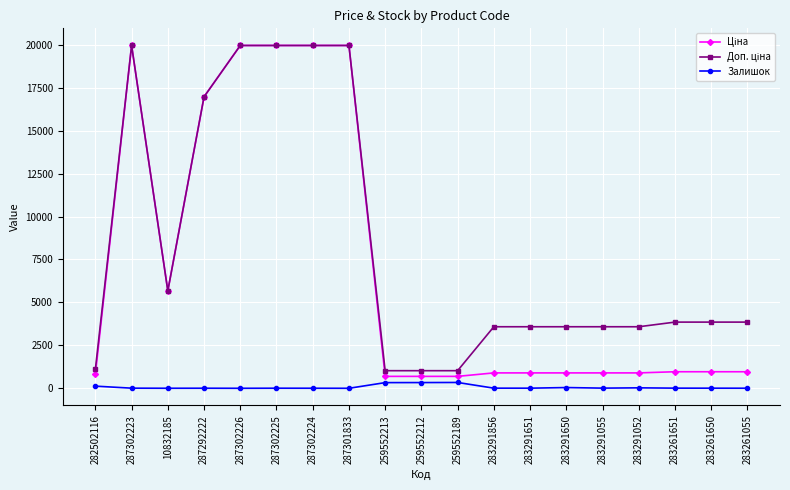

At how many categories does at least one series exceed 9151?

6